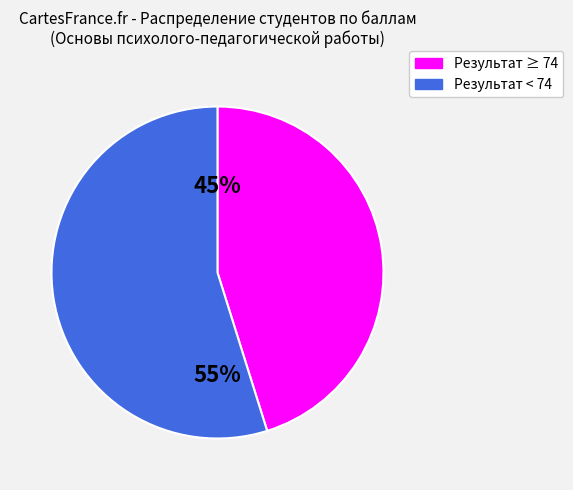

Is there a majority slice in this chart?

Yes